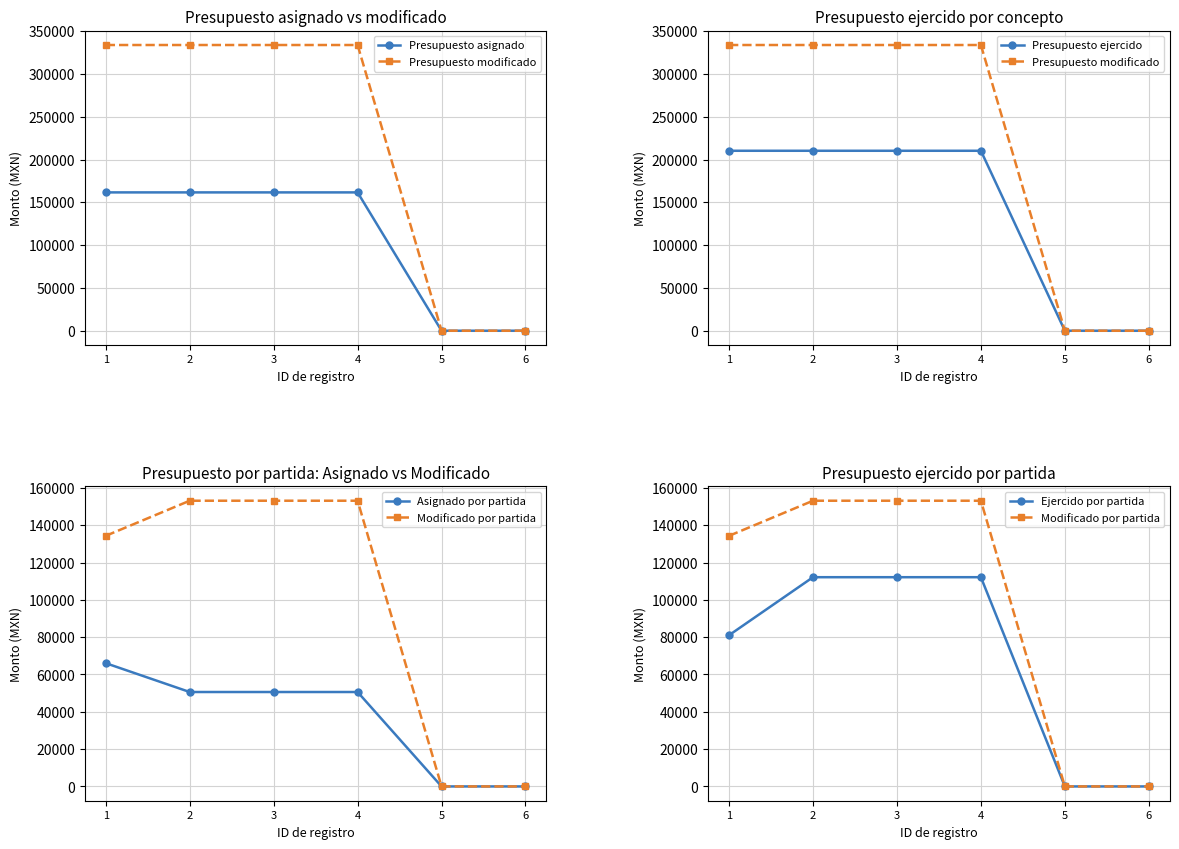

How many values in the Asignado por partida series exceed 50600?

1